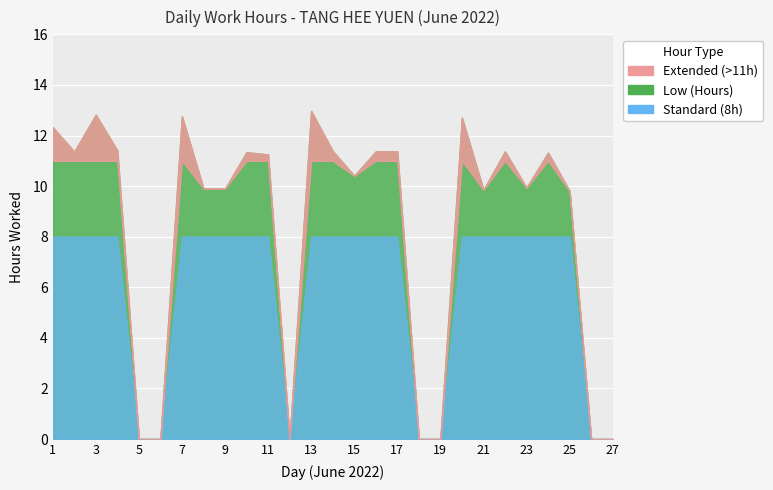

What is the difference between the maximum and minimum values?

13.0